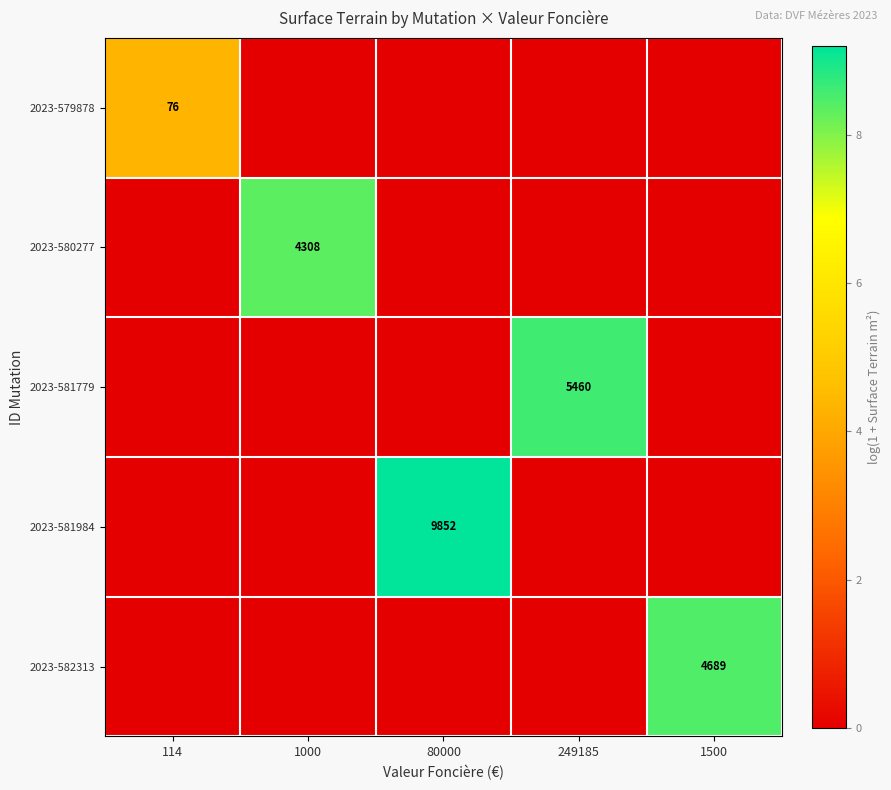

At which category is the sum across all series the highest?

80000